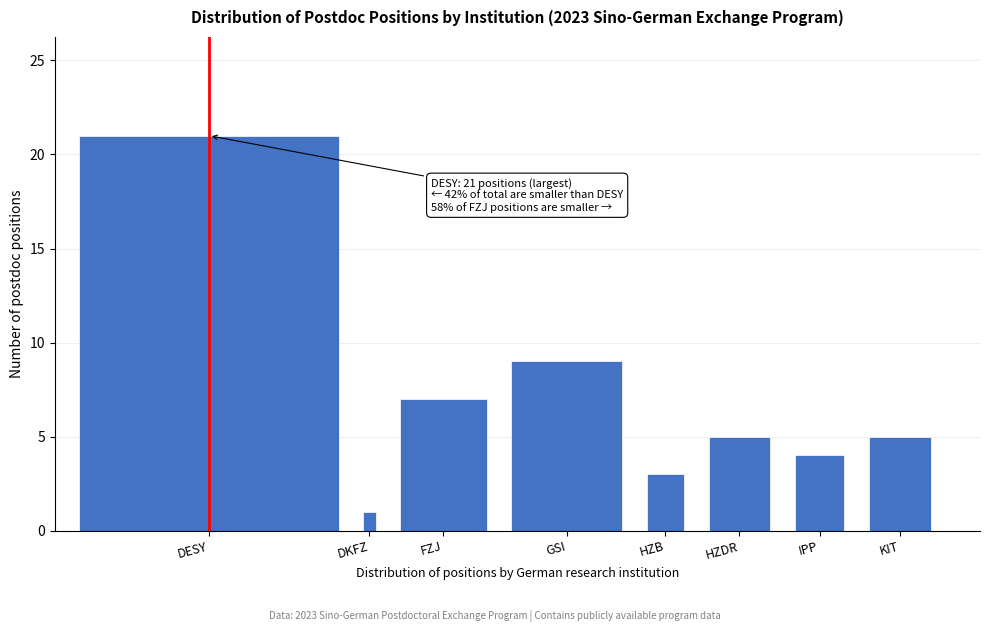

Reading left to right, what are all the values shown in this chart?

DESY=21	DKFZ=1	FZJ=7	GSI=9	HZB=3	HZDR=5	IPP=4	KIT=5